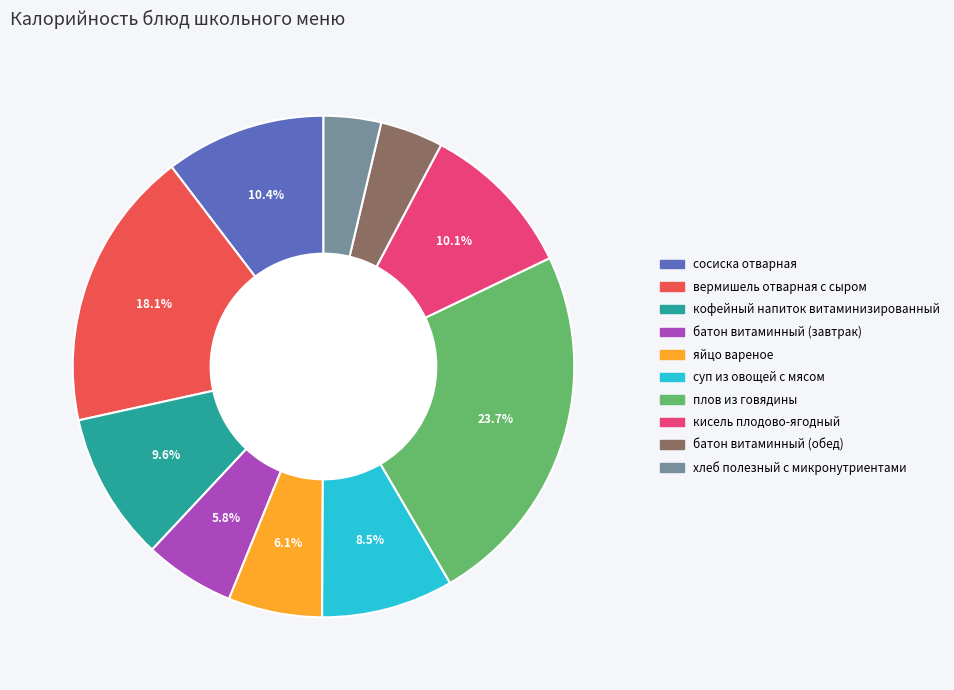

How many slices are in this pie chart?

10